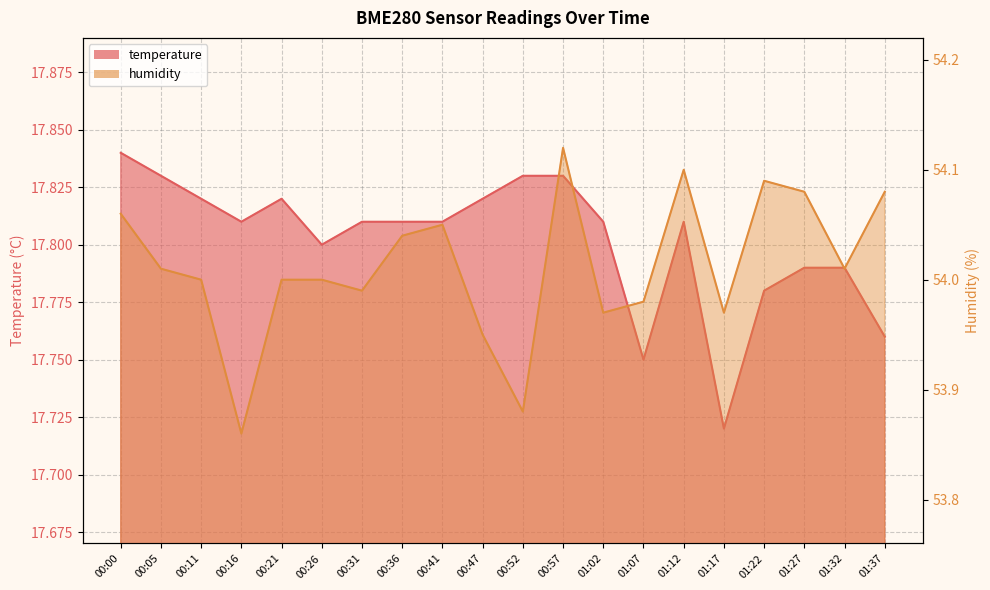

True or false: temperature and humidity intersect in this chart.

False